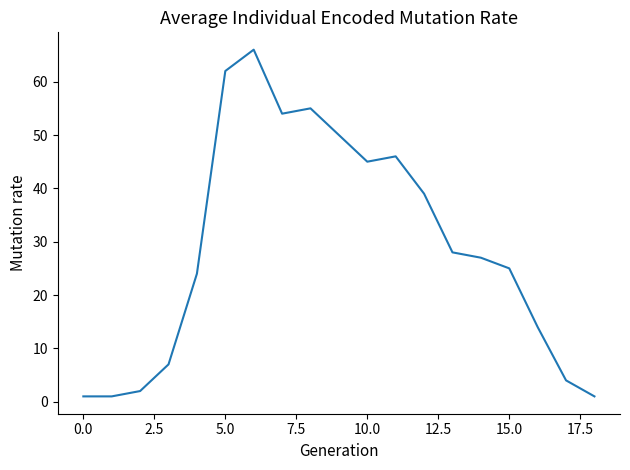

What is the difference between the maximum and minimum values?

65